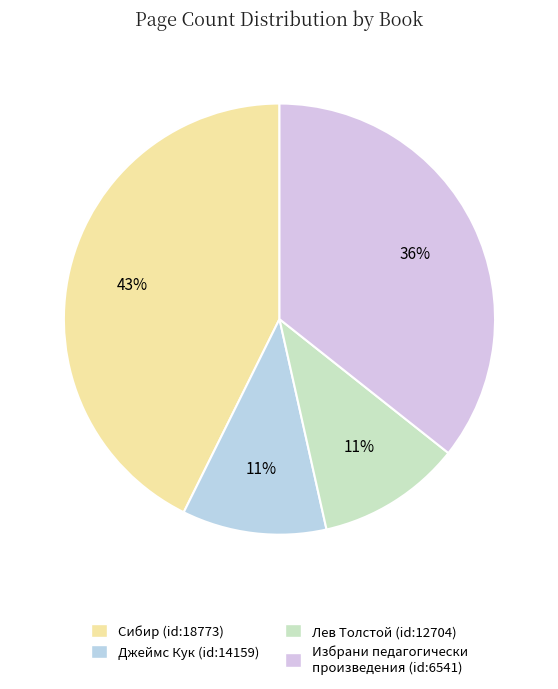

To the nearest percent, what is the difference between the largest and smallest slice percentages?

32%